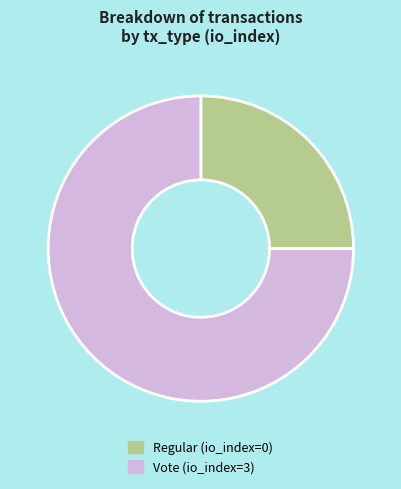

Combined, do Regular and Vote account for over 50%?

Yes